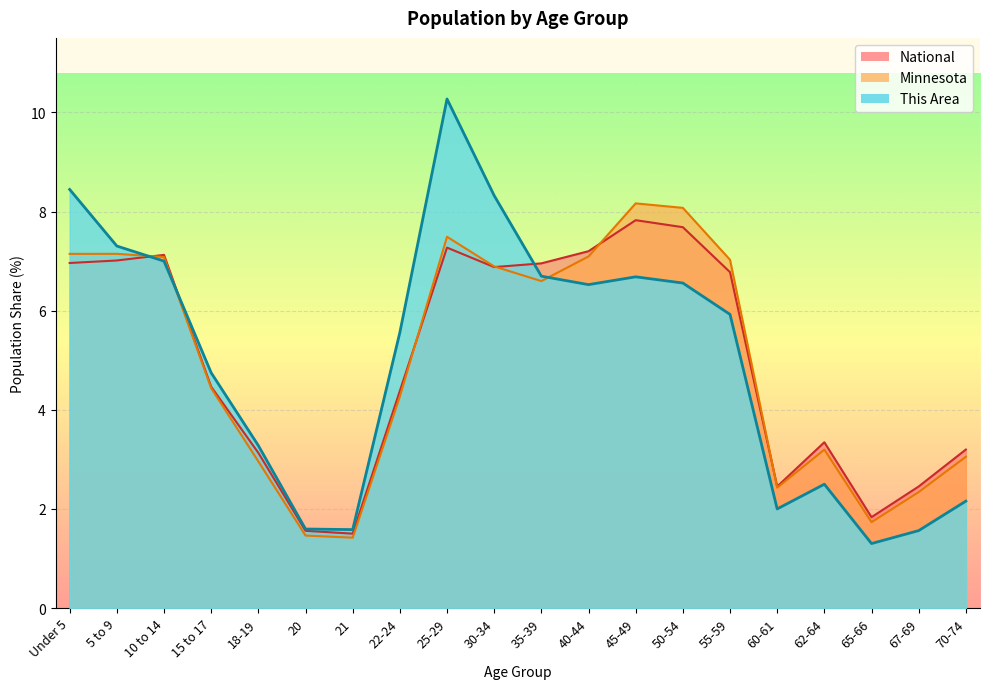

What is the highest value of the Minnesota series?

8.2